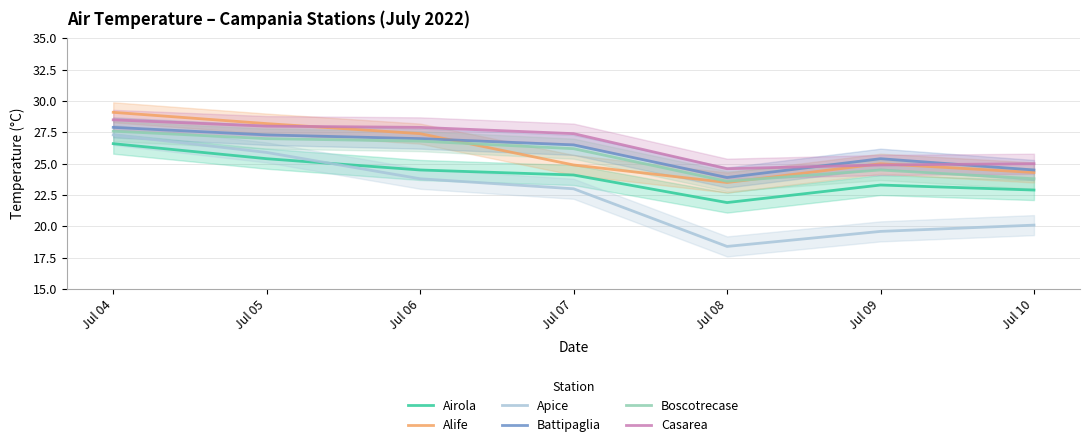

What is the sum of the Boscotrecase values at Jul 10 and Jul 04?

51.4